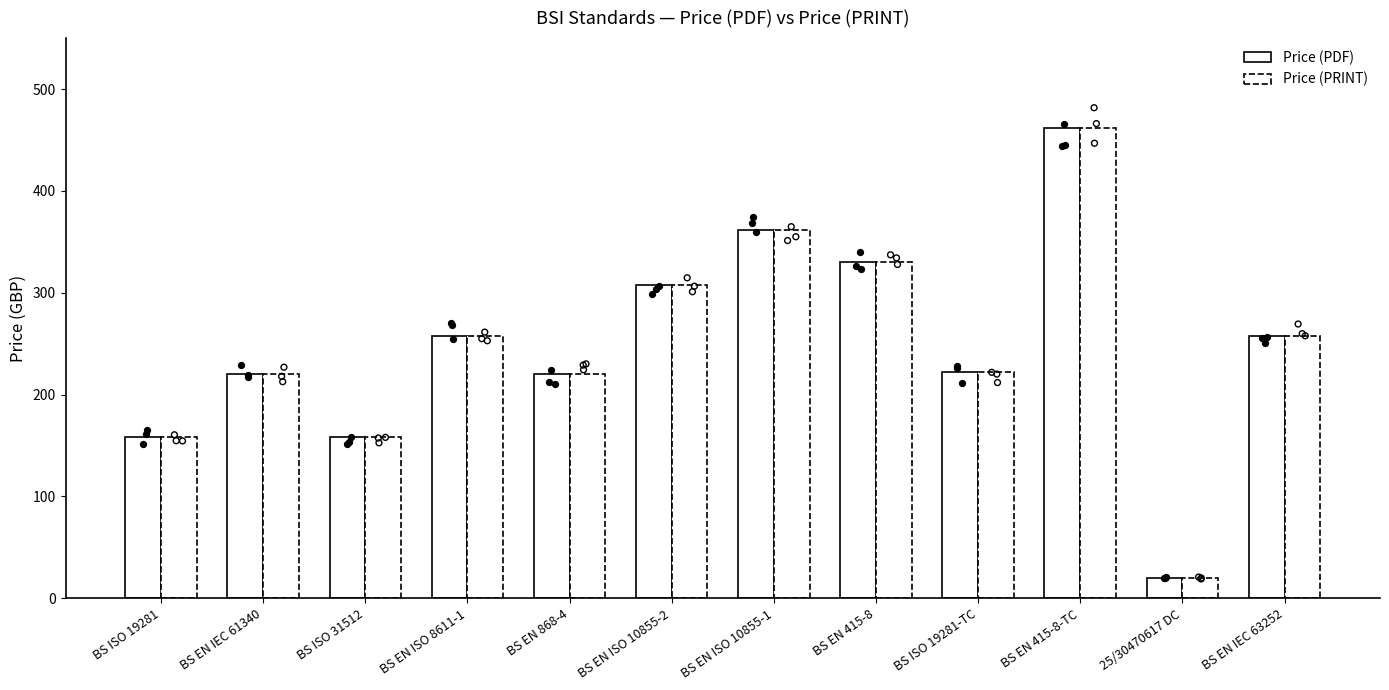

What is the total value across all series at BS EN 415-8?

660